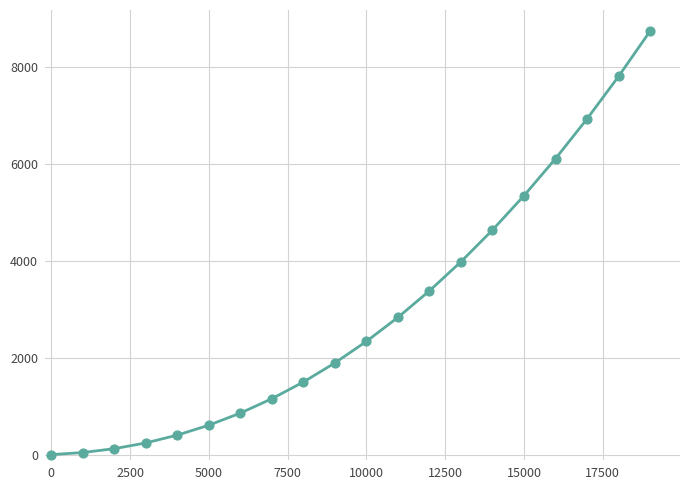

What is the difference between the maximum and minimum values?

8726.7